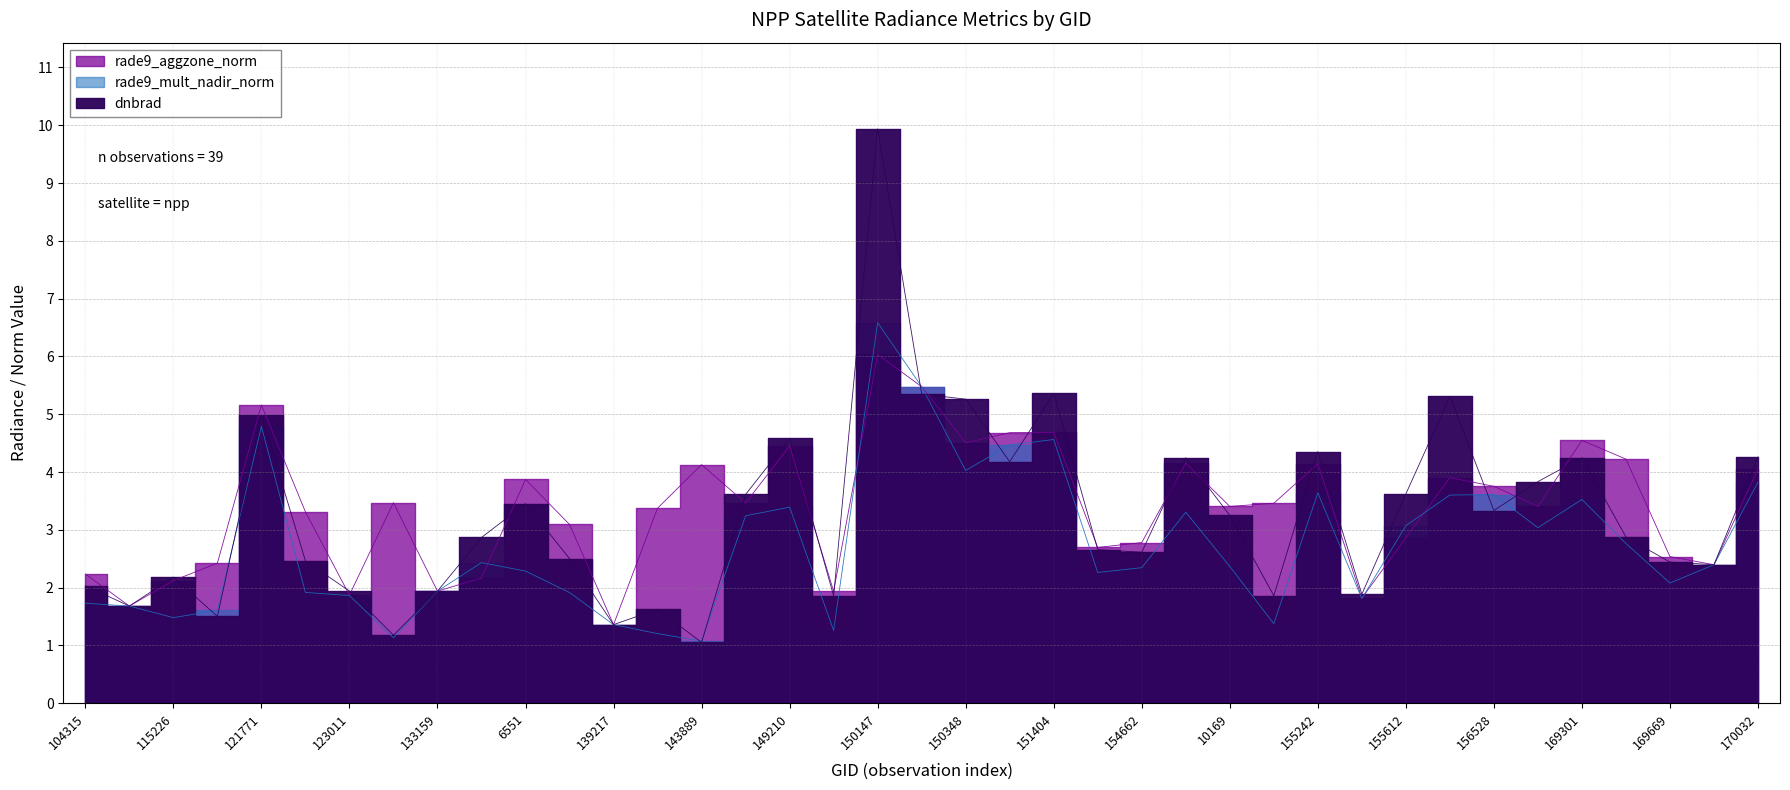

Which series ends up on top after the final intersection of dnbrad and rade9_aggzone_norm?

dnbrad